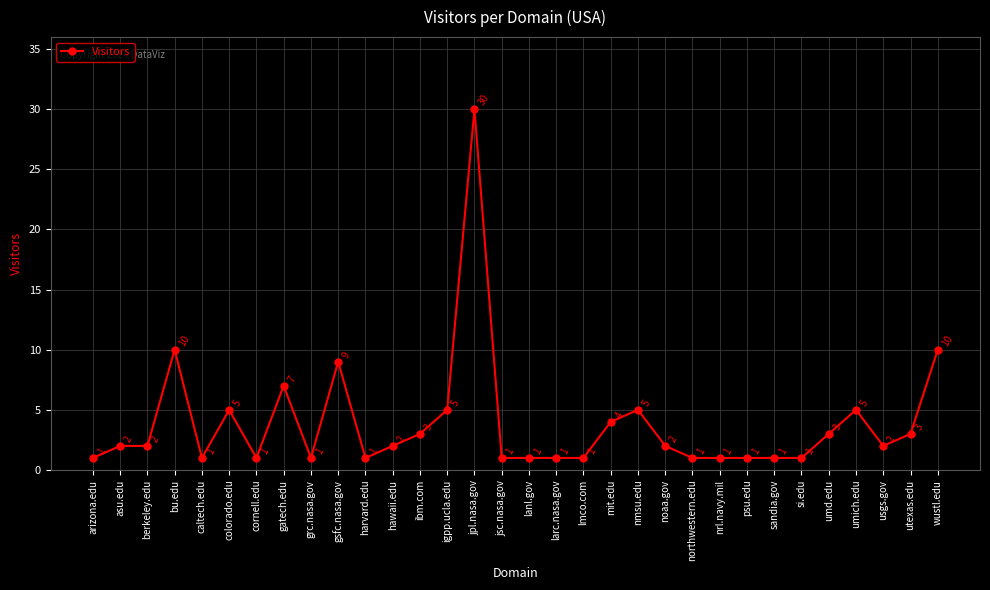

Is it true that the value at wustl.edu is 10?

True